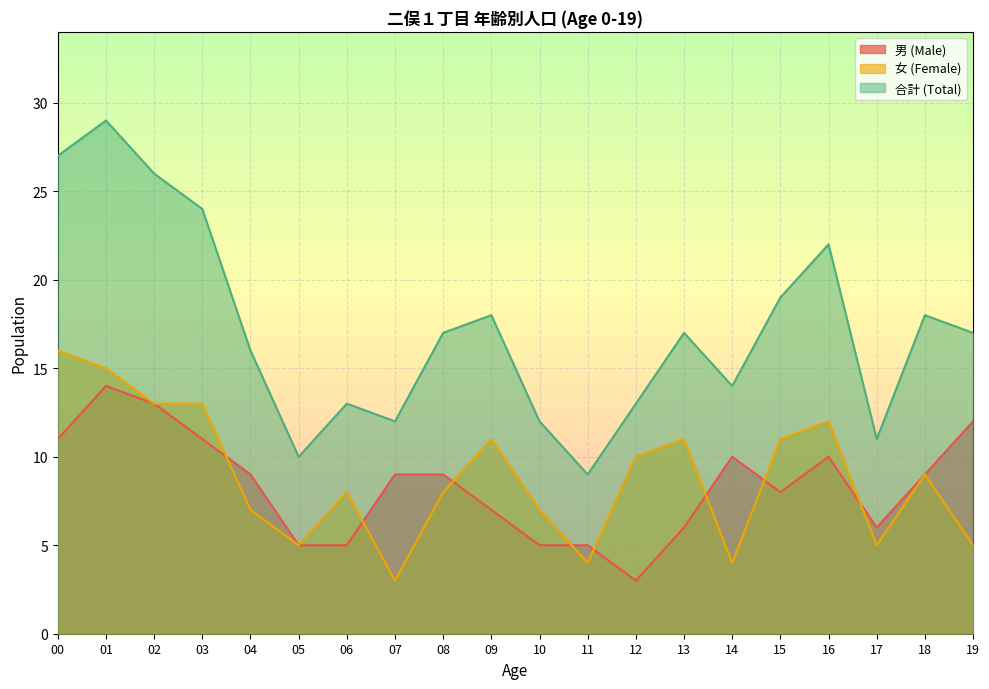

The value of 合計 (Total) at 11 is 9. True or false?

True